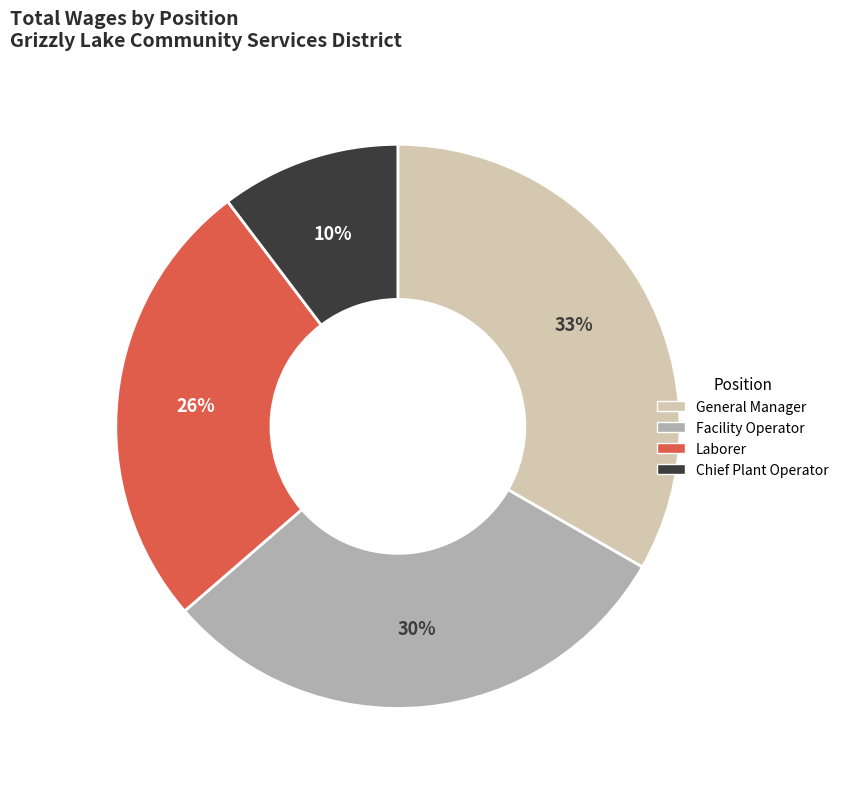

How many segments does this pie chart have?

4